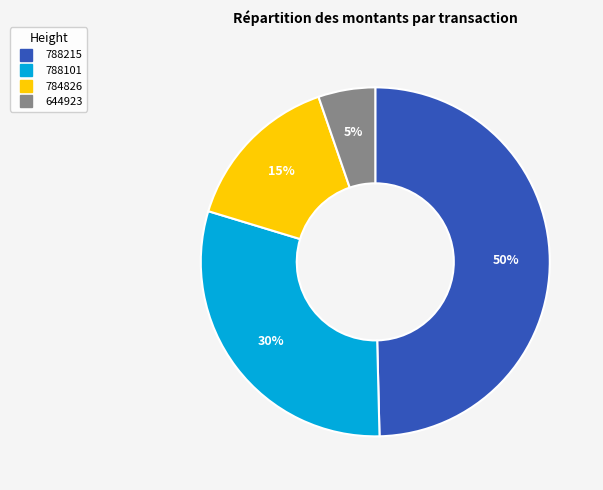

How many segments does this pie chart have?

4